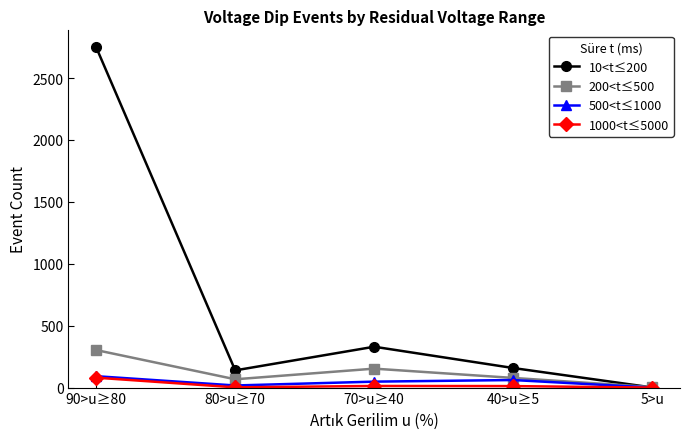

At how many categories does at least one series exceed 39?

4